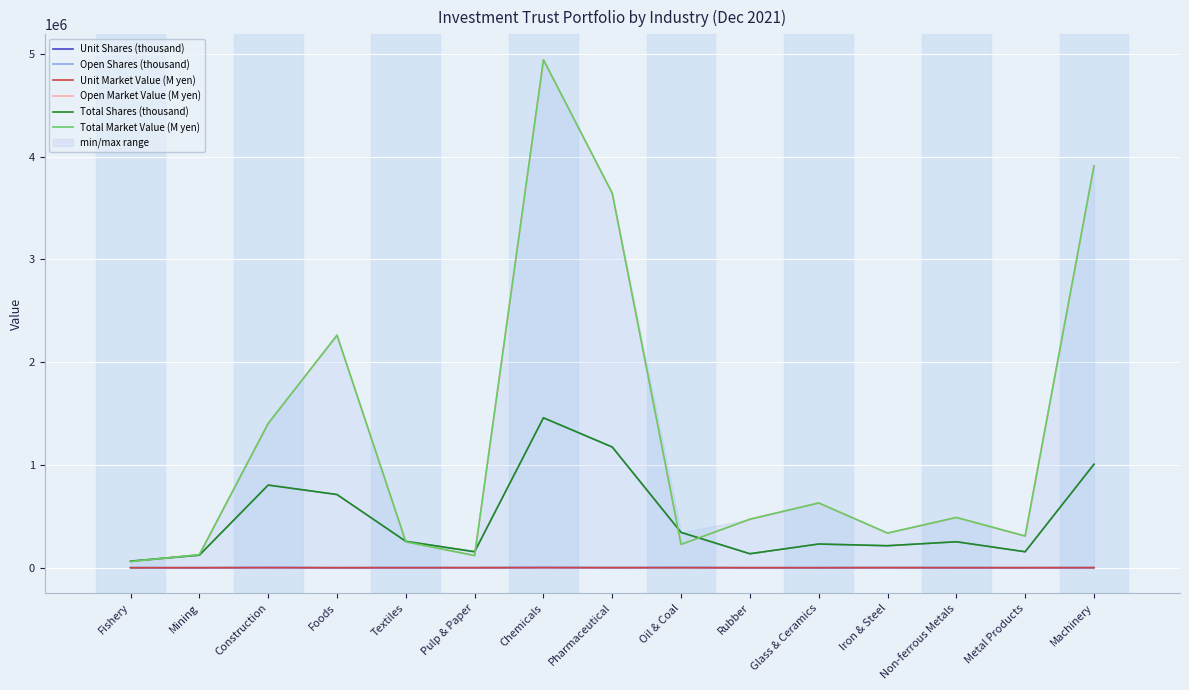

Rank the series at Metal Products from highest to lowest value.

Total Market Value (M yen), Open Market Value (M yen), Total Shares (thousand), Open Shares (thousand), Unit Market Value (M yen), Unit Shares (thousand)